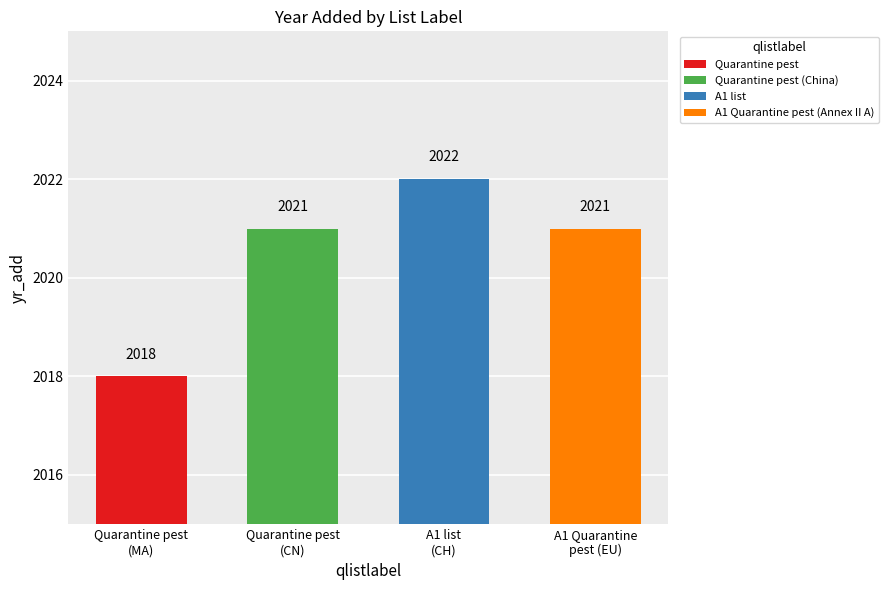

What is the average value?

2020